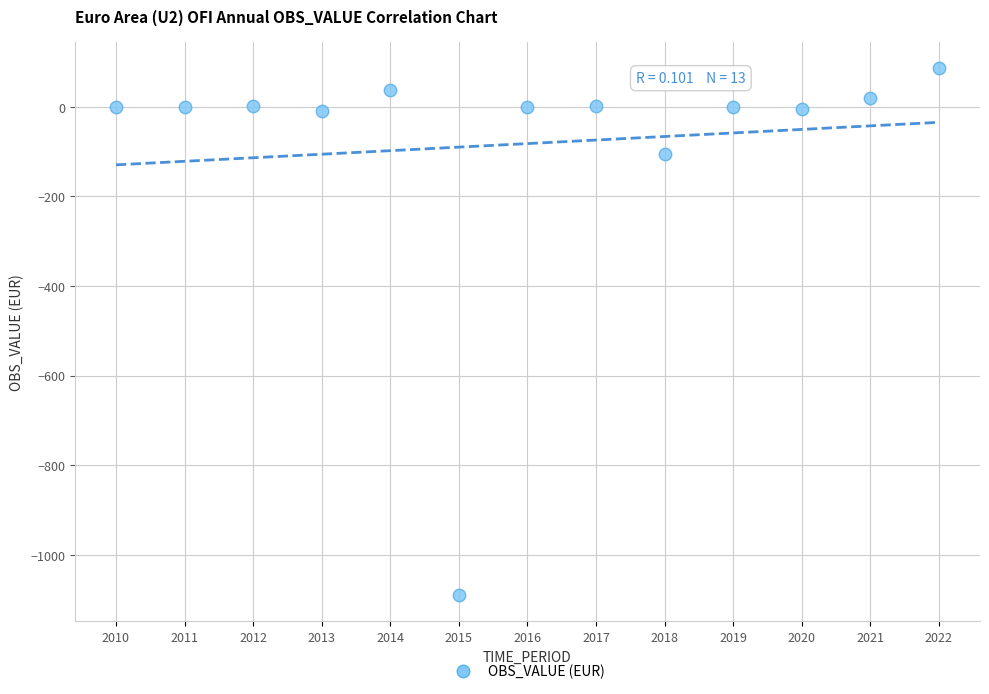

What is the range of Y values (max minus min)?

1176.9